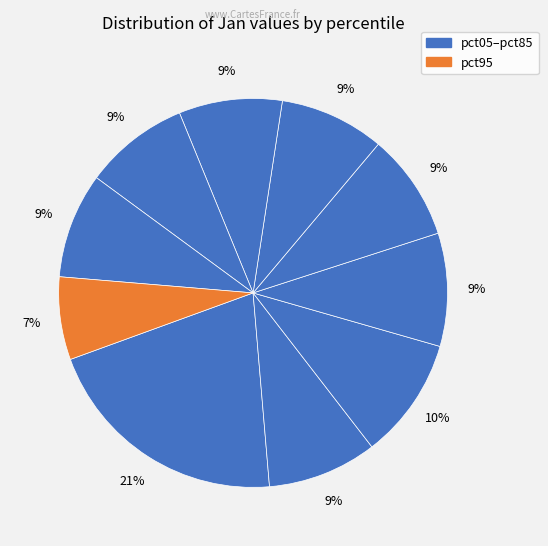

How many slices are in this pie chart?

10